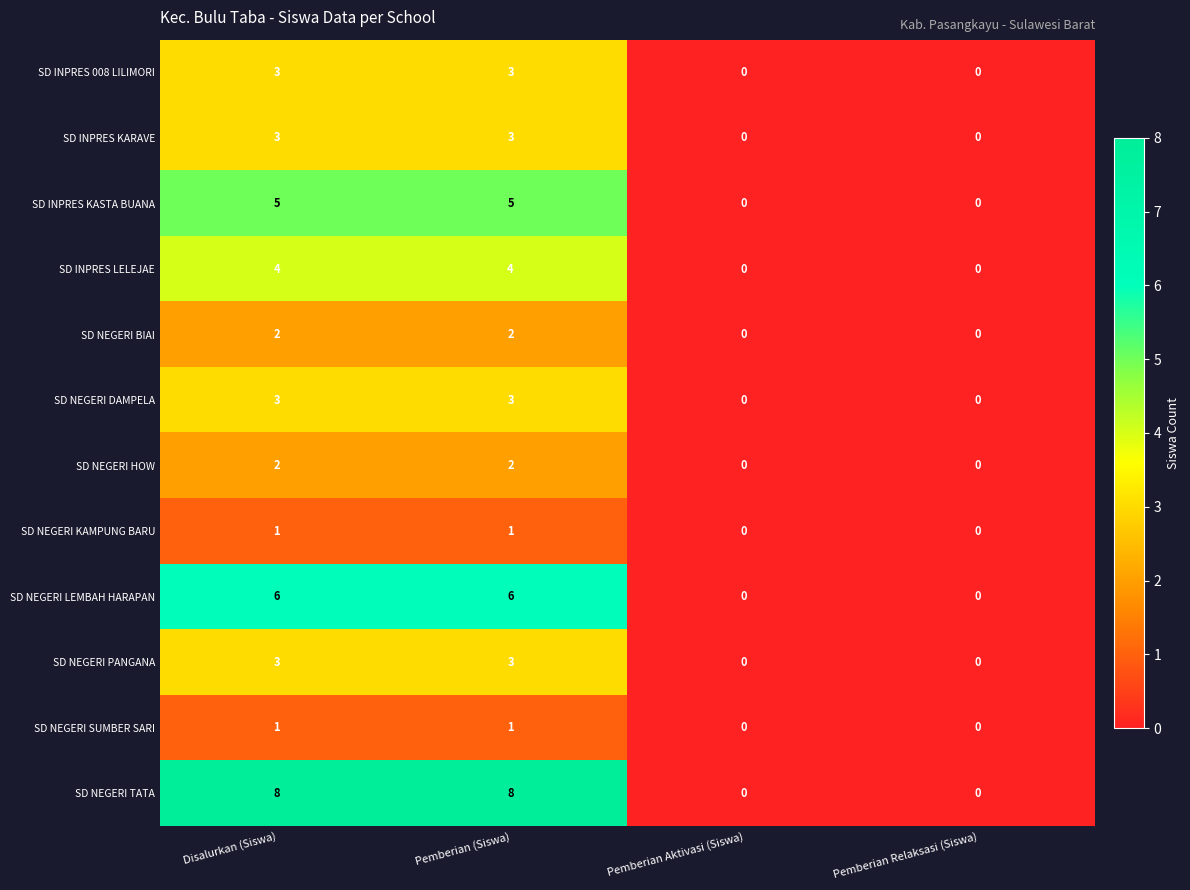

Is it true that SD INPRES KARAVE equals 1 at Disalurkan (Siswa)?

False